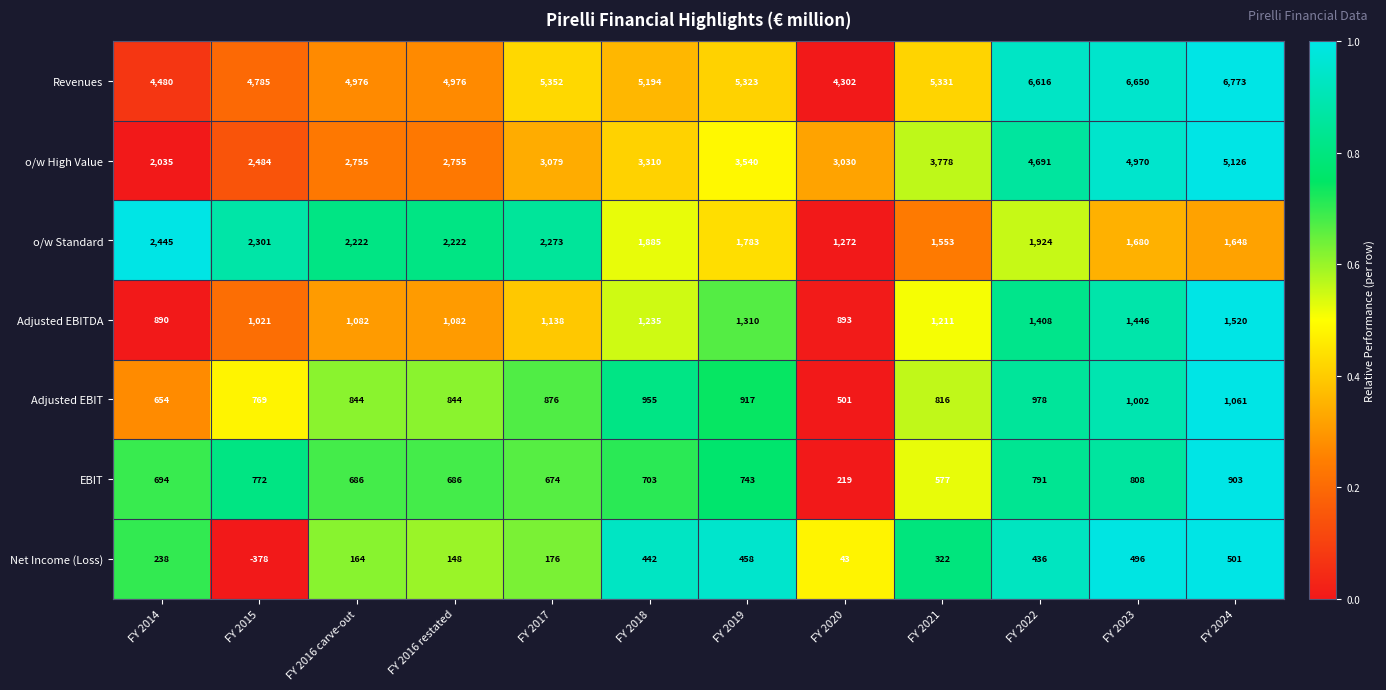

What is the greatest value displayed?

6773